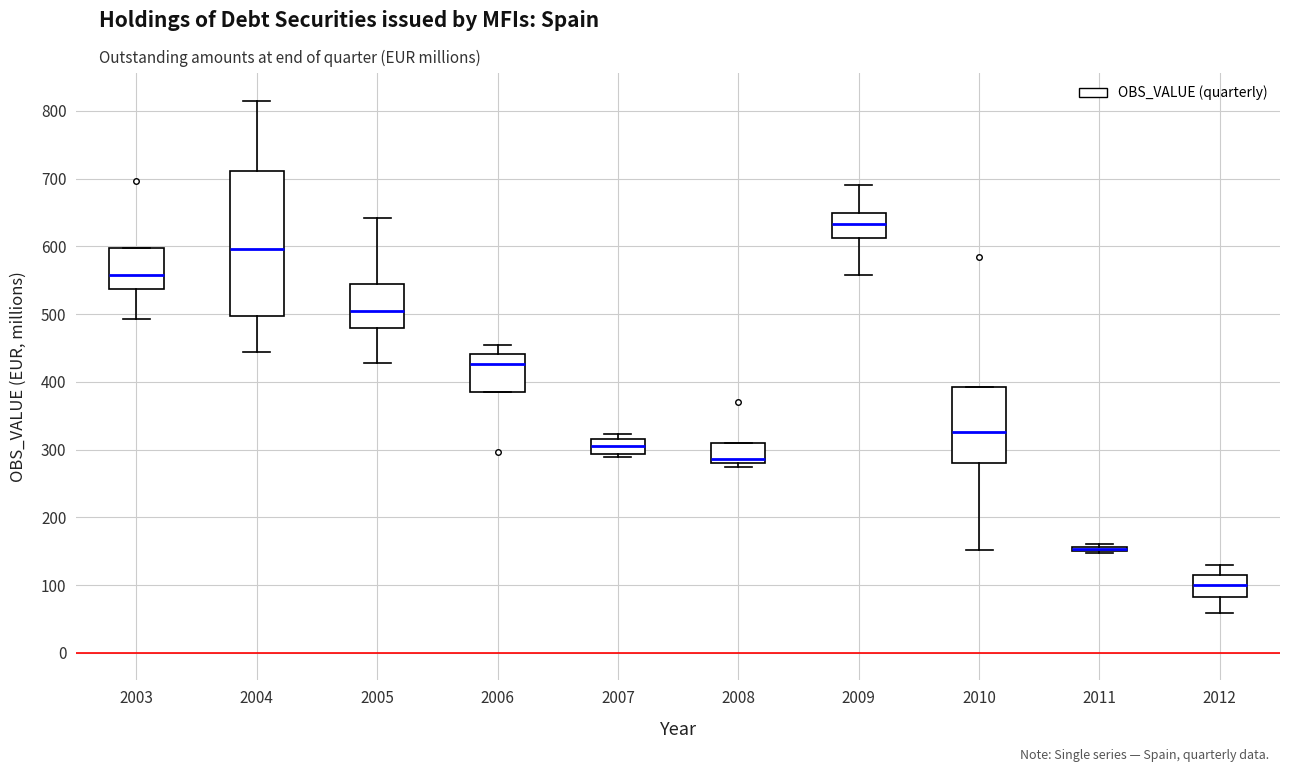

Comparing the boxes themselves (not the whiskers), which one is the tallest?

2004